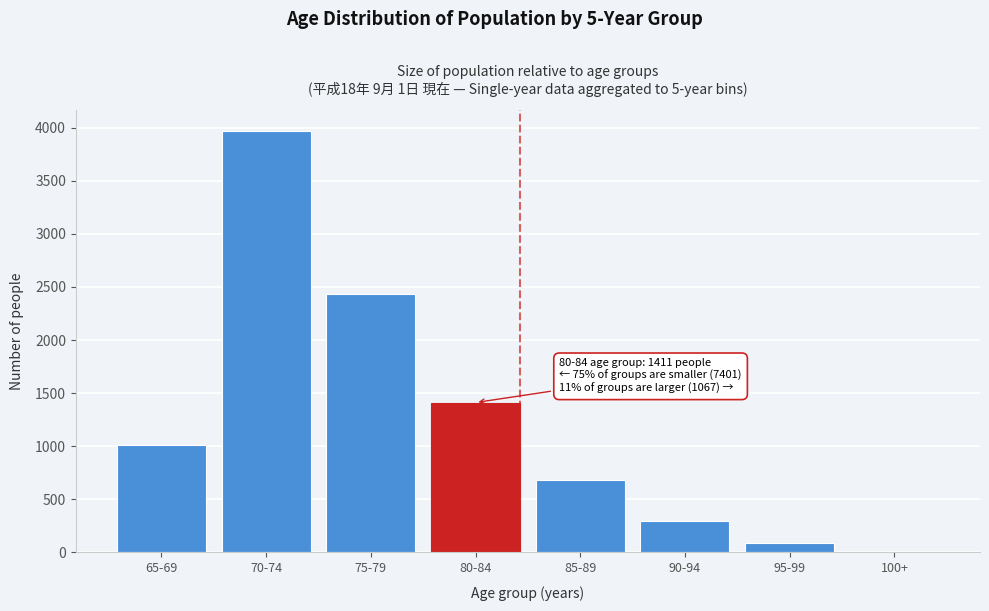

Reading left to right, extract all data points from this chart.

65-69=1007	70-74=3965	75-79=2429	80-84=1411	85-89=680	90-94=297	95-99=85	100+=5